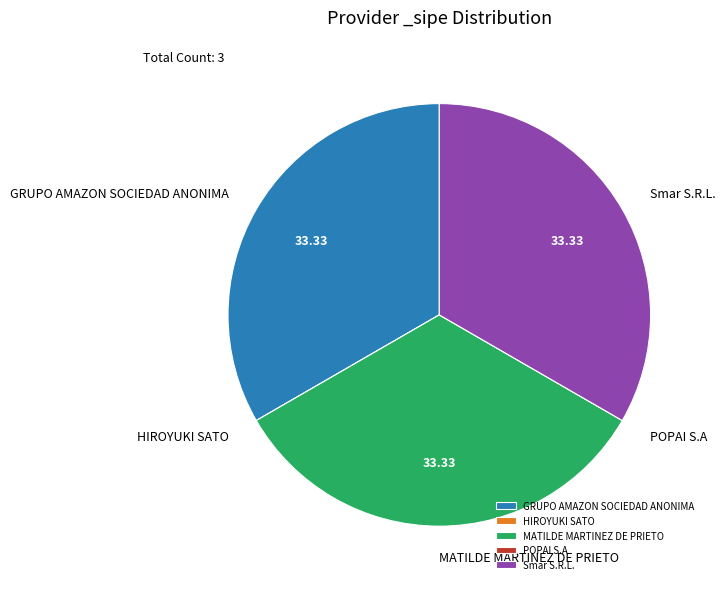

Approximately how many times larger is the value at Smar S.R.L. compared to MATILDE MARTINEZ DE PRIETO?

1.0